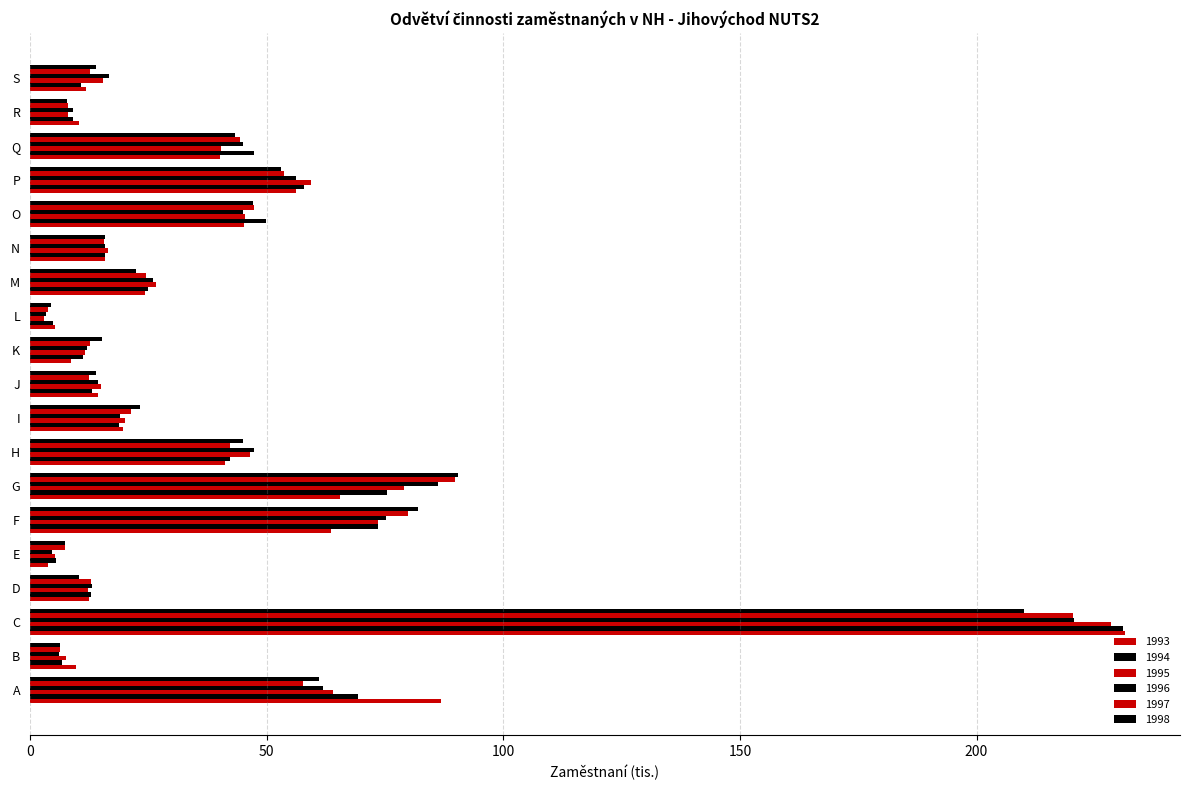

How many values in the 1998 series exceed 22?

10